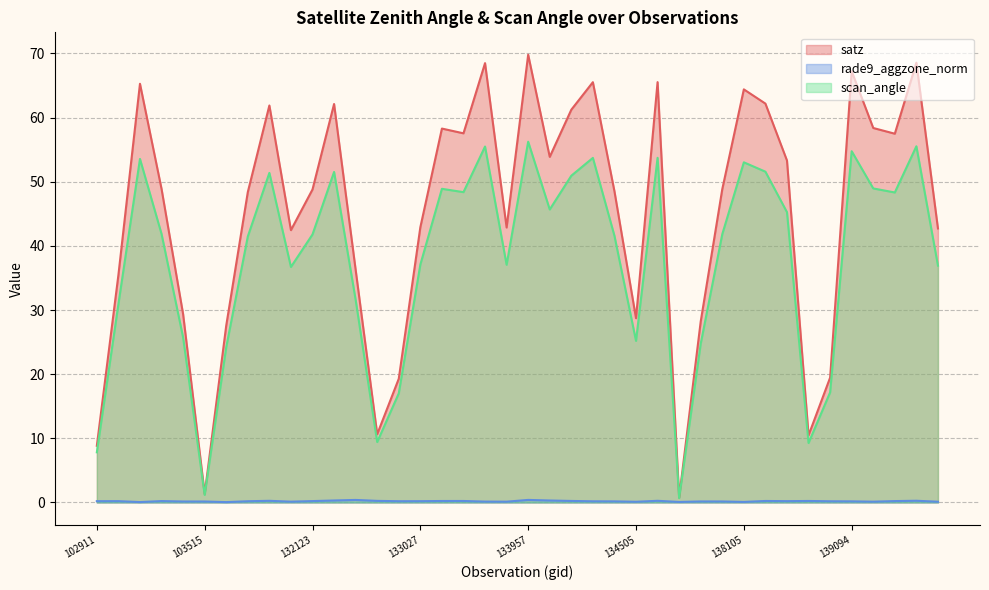

True or false: satz and rade9_aggzone_norm cross at least once.

False